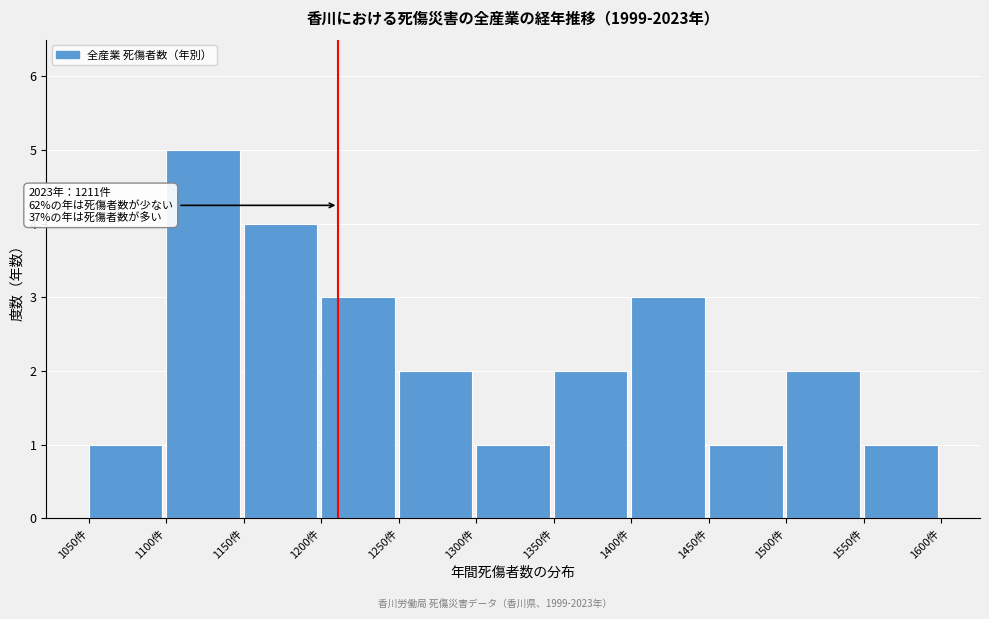

Which range on the x-axis has the tallest bar?

1100 to 1150